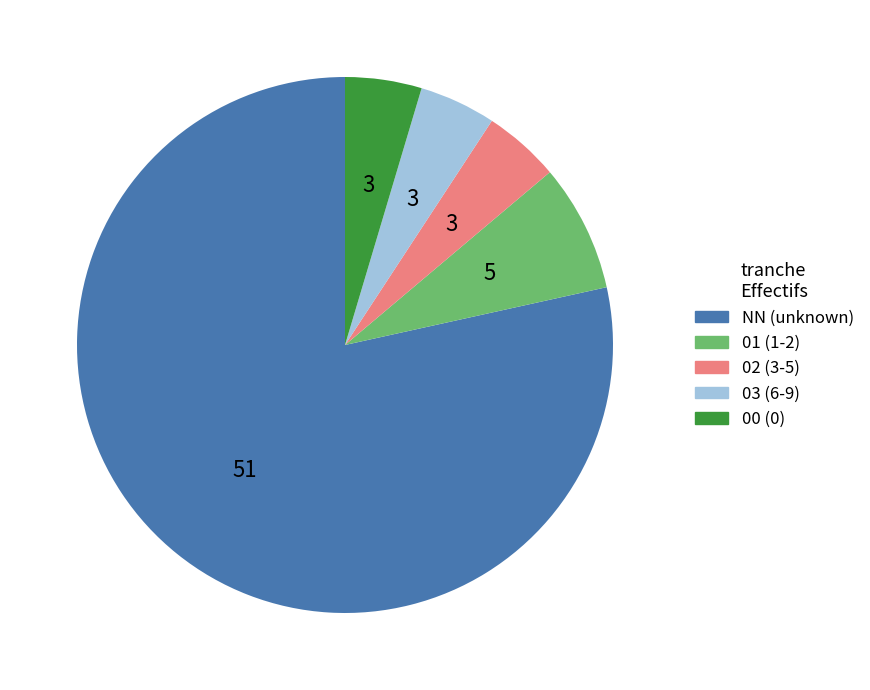

Approximately how many times larger is the value at 02 (3-5) compared to 03 (6-9)?

1.0